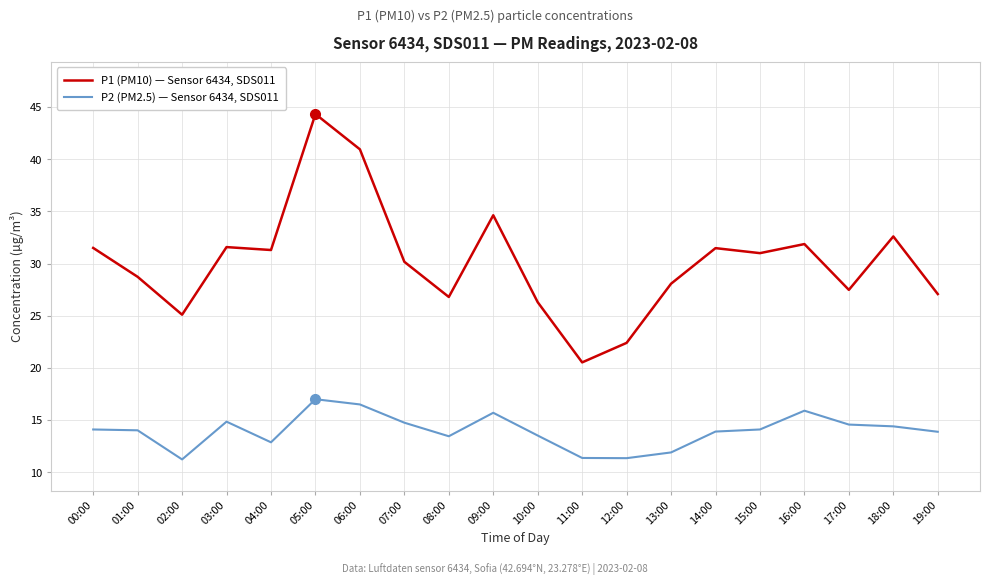

What is the approximate value of P2 (PM2.5) — Sensor 6434, SDS011 at 00:00?

14.1